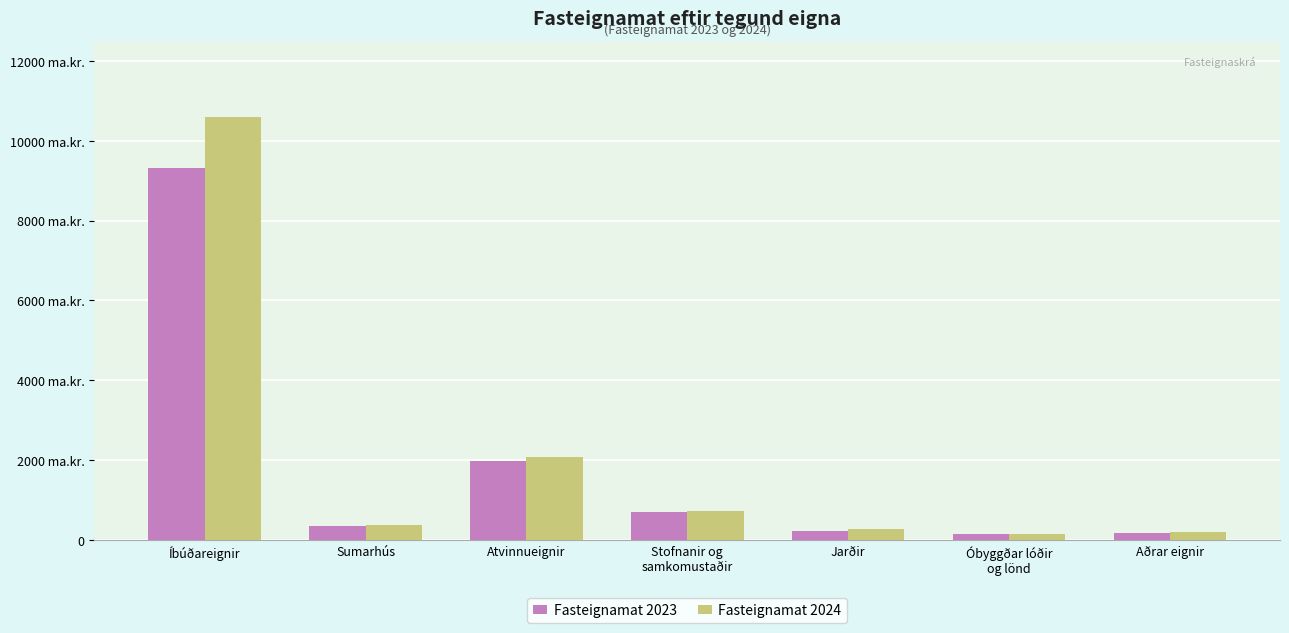

Does the chart contain any negative values?

No